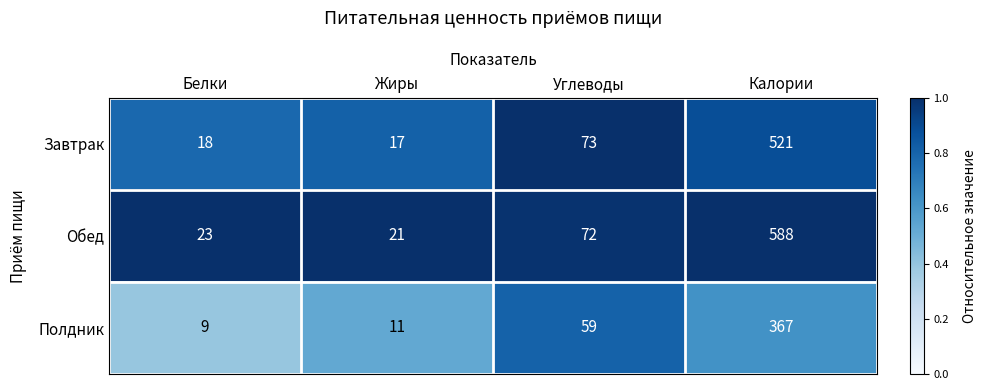

True or false: Полдник has a value of 11 at Жиры.

True